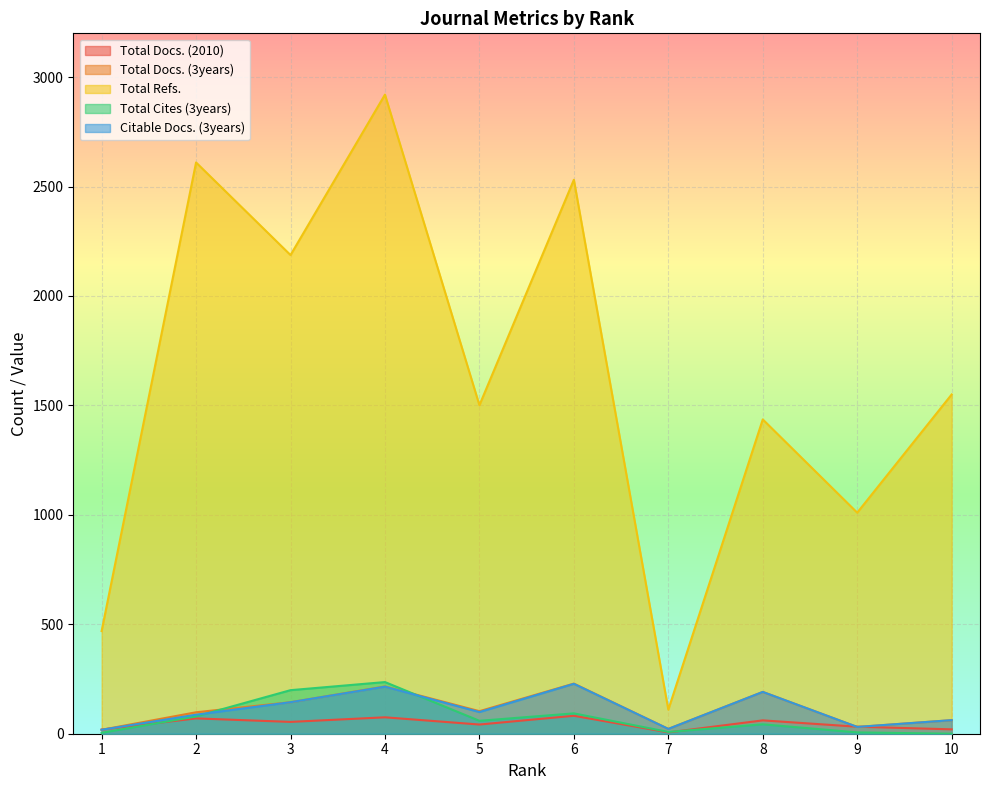

At 7, list the series in order from smallest to largest.

Total Docs. (2010), Total Cites (3years), Total Docs. (3years), Citable Docs. (3years), Total Refs.